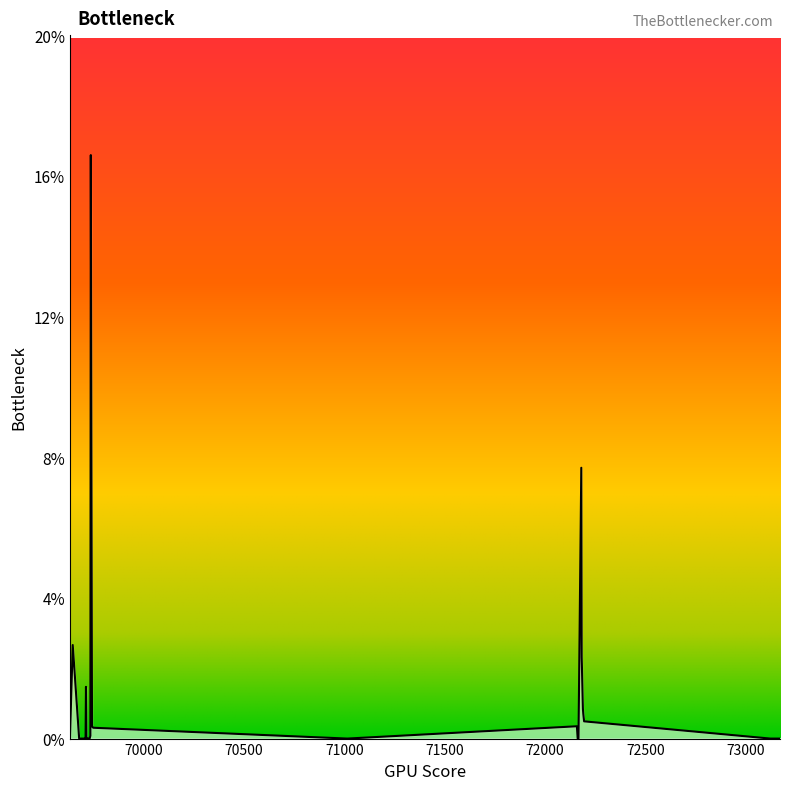

What is the greatest value displayed?

16.6